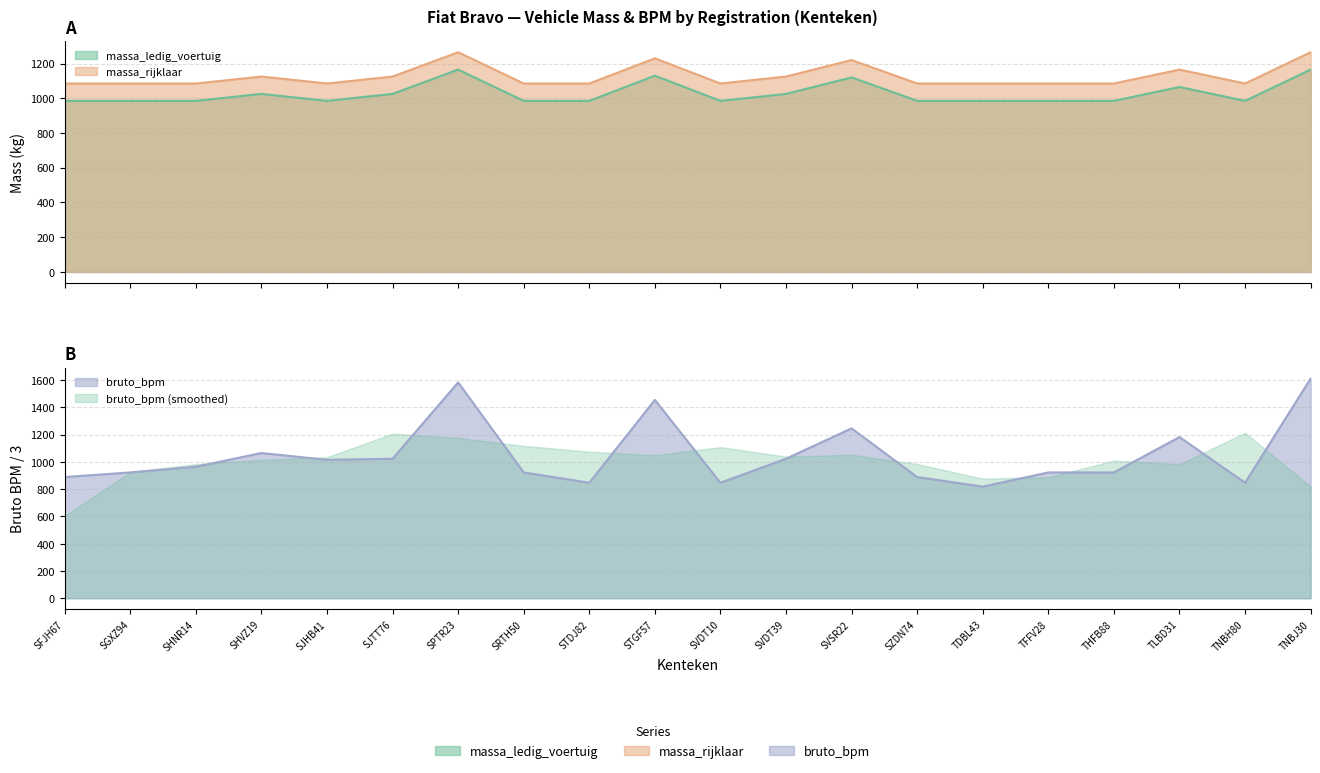

What is the average value of the massa_ledig_voertuig series?

1027.0